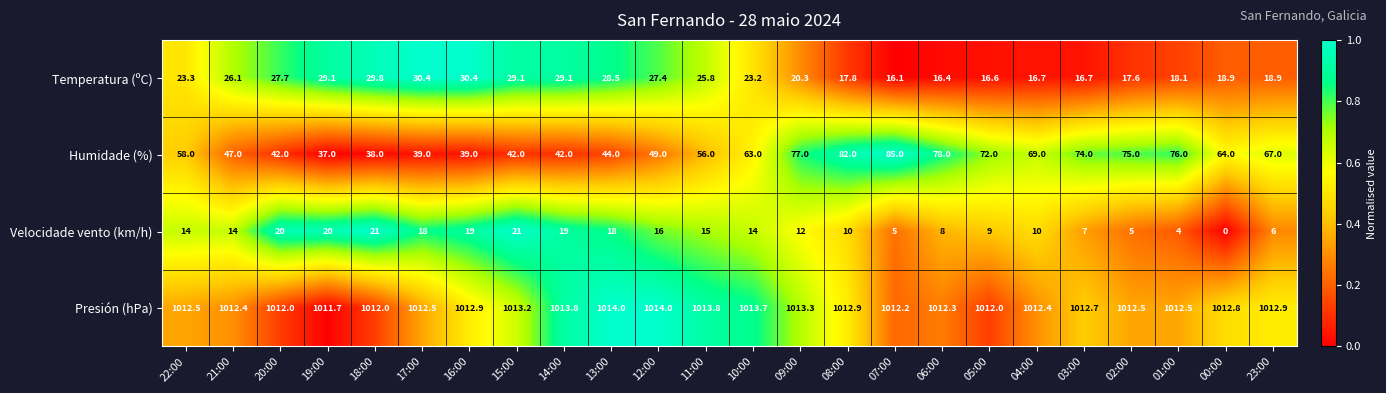

List the series in order of their peak value, highest first.

Presión (hPa), Humidade (%), Temperatura (ºC), Velocidade vento (km/h)